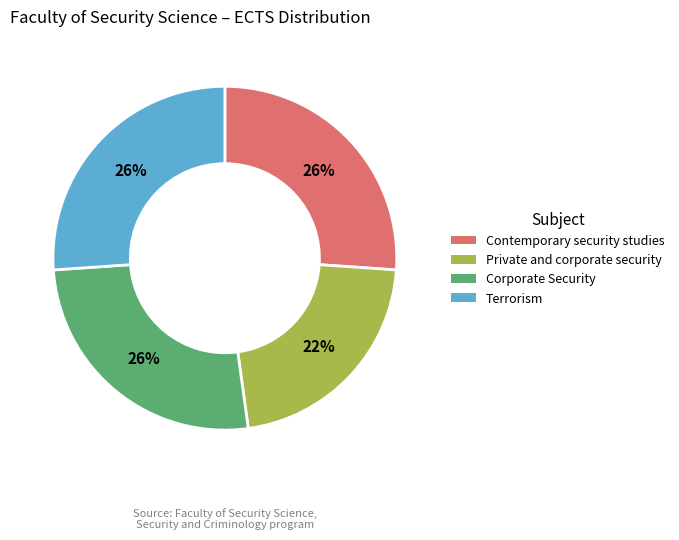

To the nearest percent, what is the average slice percentage?

25%